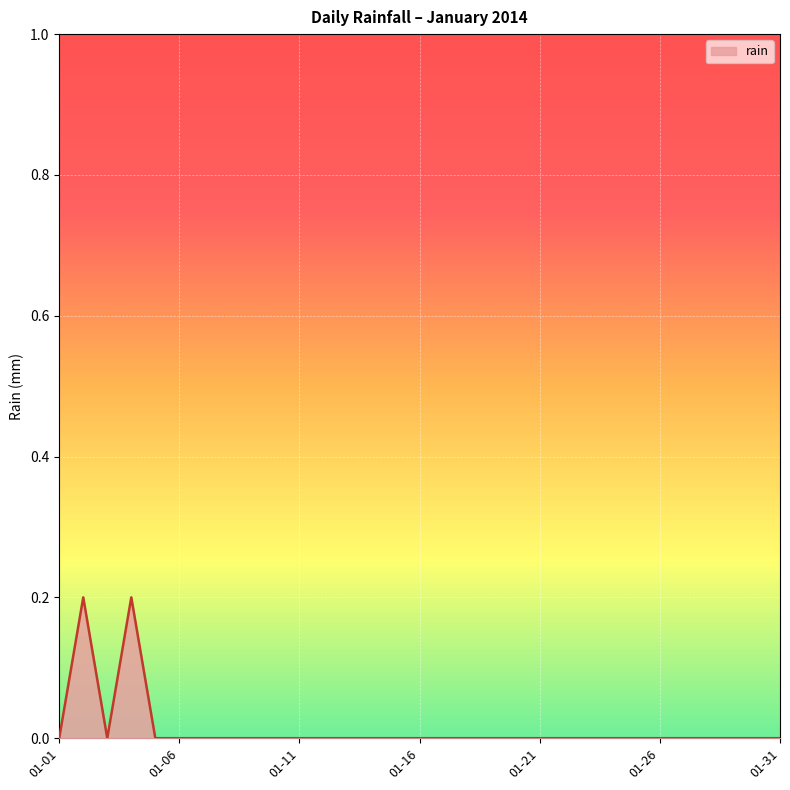

How many values are between 0 and 1?

31